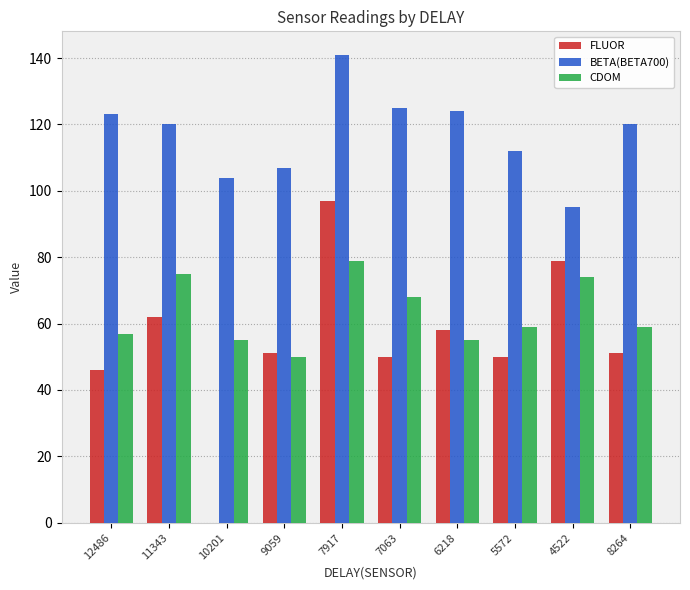

What is the spread (max minus min) of values at 9059?

57